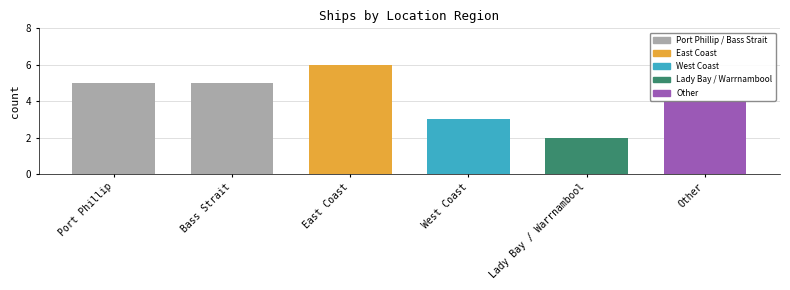

Reading left to right, extract all data points from this chart.

Port Phillip=5	Bass Strait=5	East Coast=6	West Coast=3	Lady Bay / Warrnambool=2	Other=4